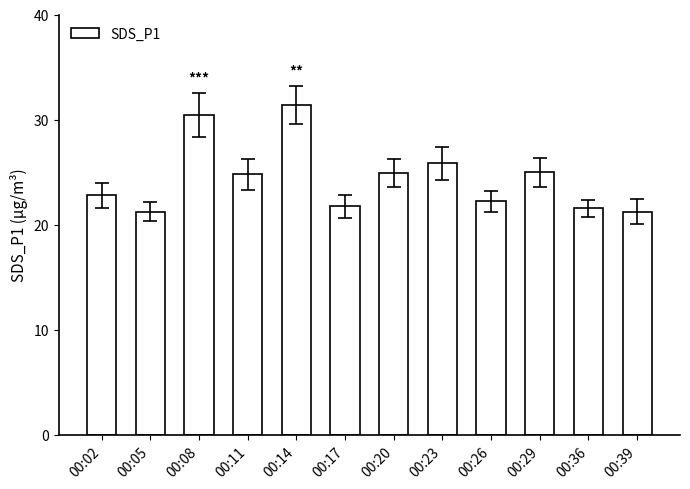

What is the difference between the maximum and second lowest values?

10.1